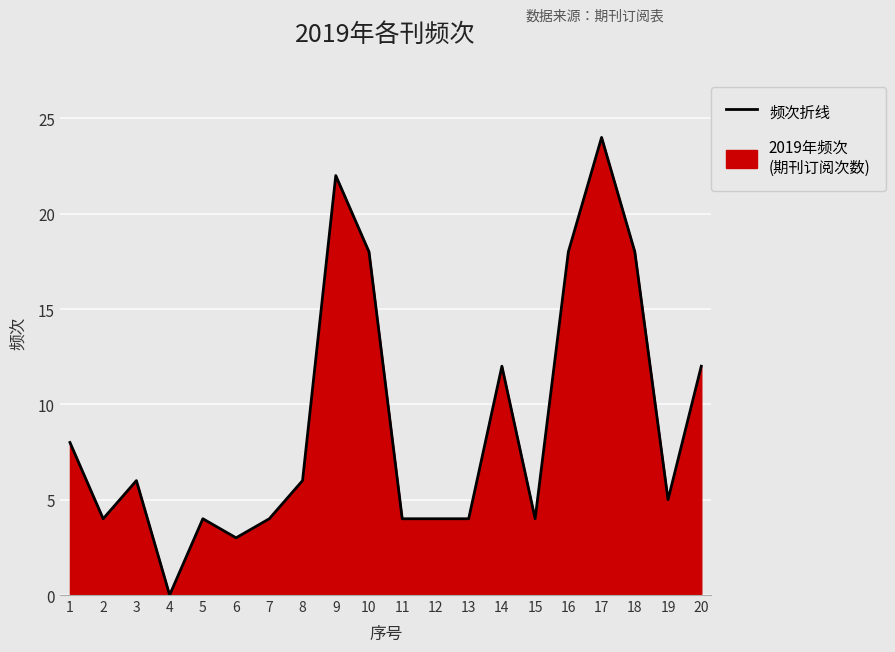

How many lines are shown in the chart?

1